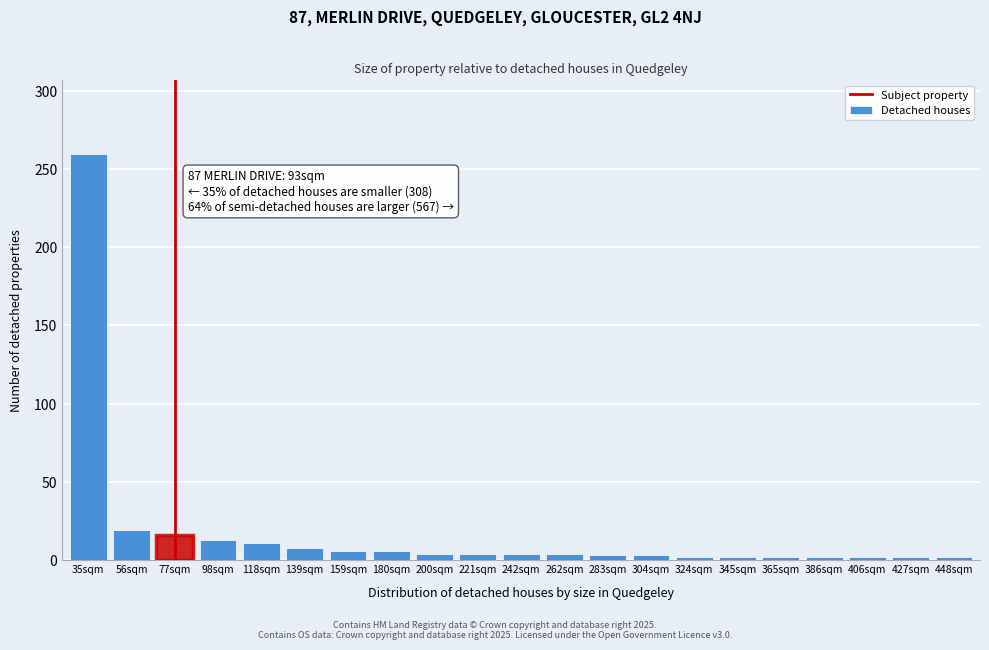

What is the difference between the second highest and second lowest values?

17